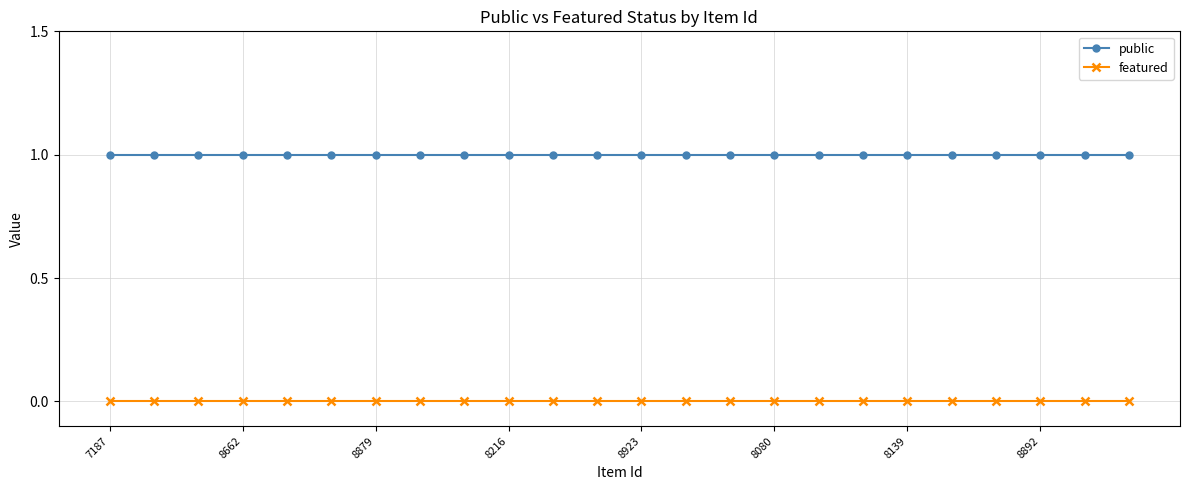

Which series has the largest total across all categories?

public